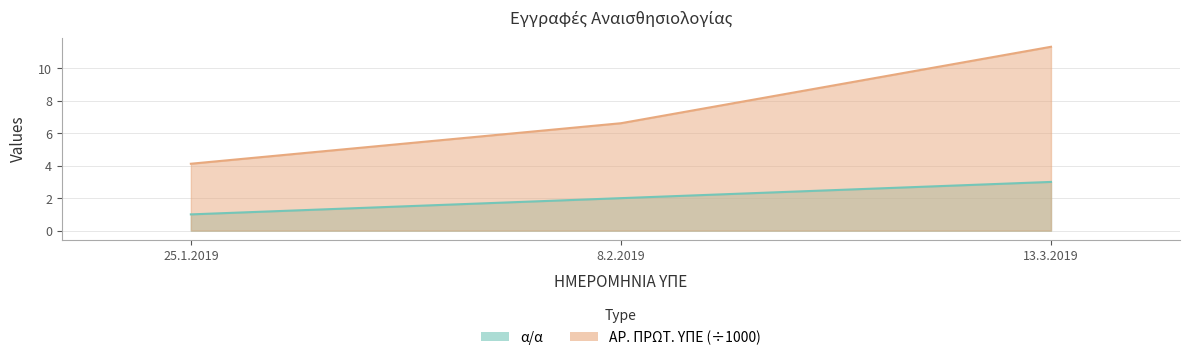

What is the difference between the highest and lowest values at 8.2.2019?

4.6